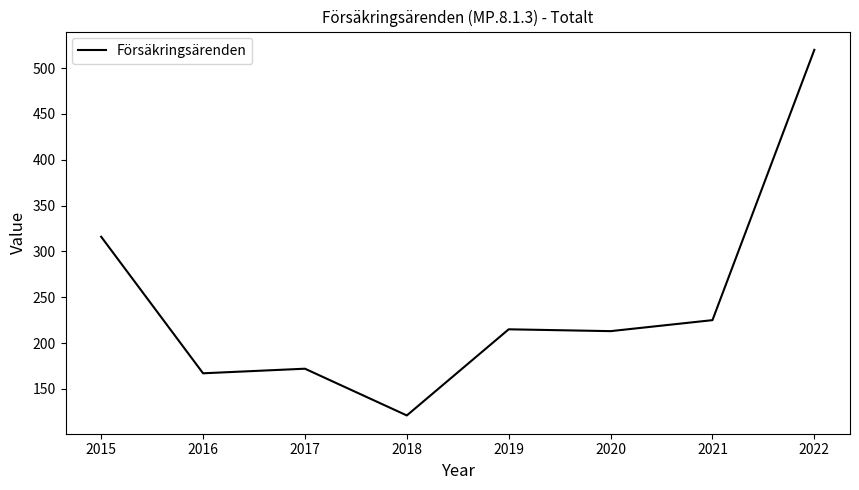

What is the ratio of the value at 2021 to the value at 2017?

1.3